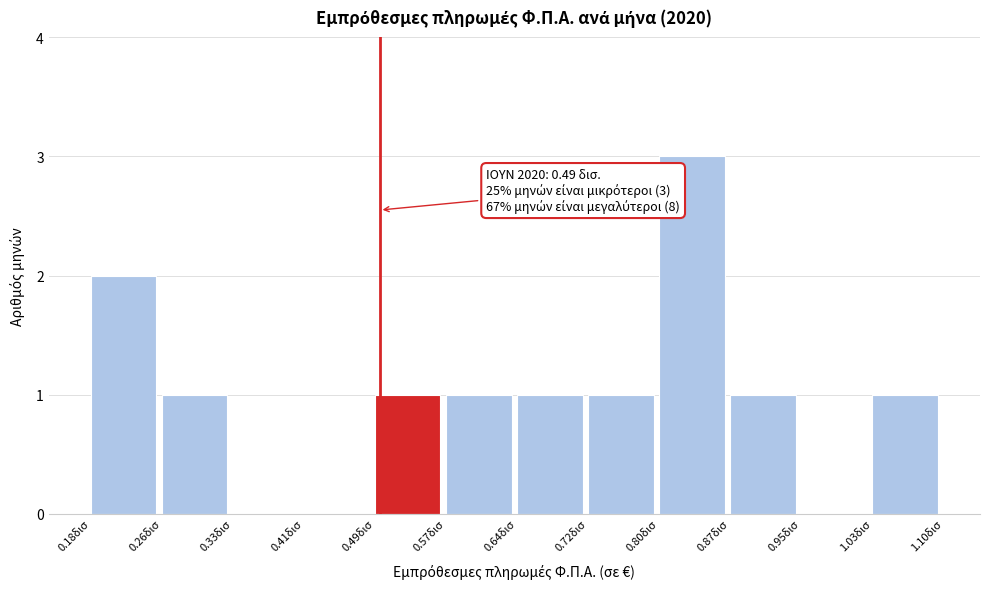

Reading left to right, extract all data points from this chart.

0.18δισ=2	0.26δισ=1	0.33δισ=0	0.41δισ=0	0.49δισ=1	0.57δισ=1	0.64δισ=1	0.72δισ=1	0.80δισ=3	0.87δισ=1	0.95δισ=0	1.03δισ=1